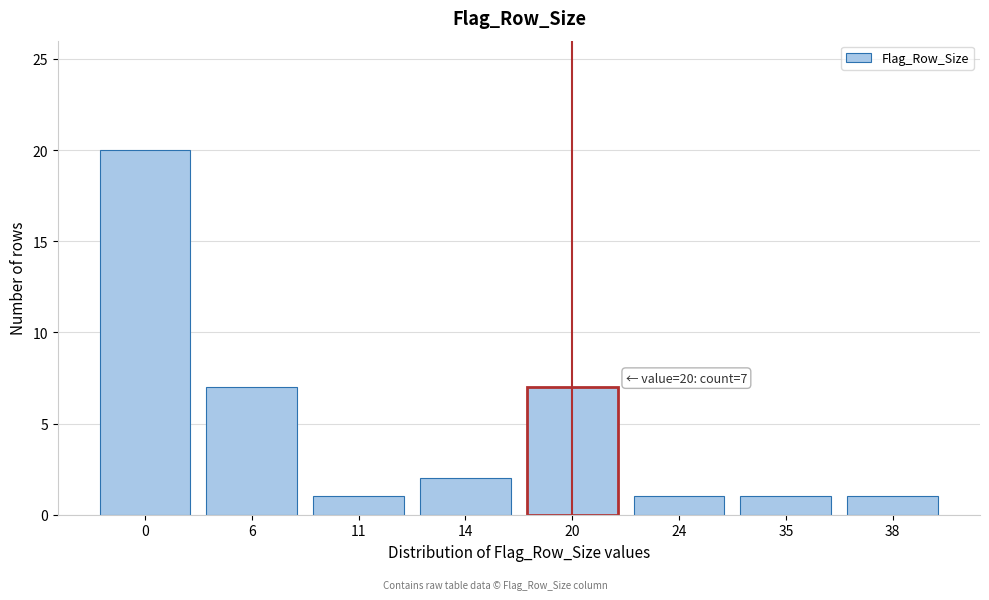

Reading left to right, transcribe all the data shown in this chart.

0=20	6=7	11=1	14=2	20=7	24=1	35=1	38=1